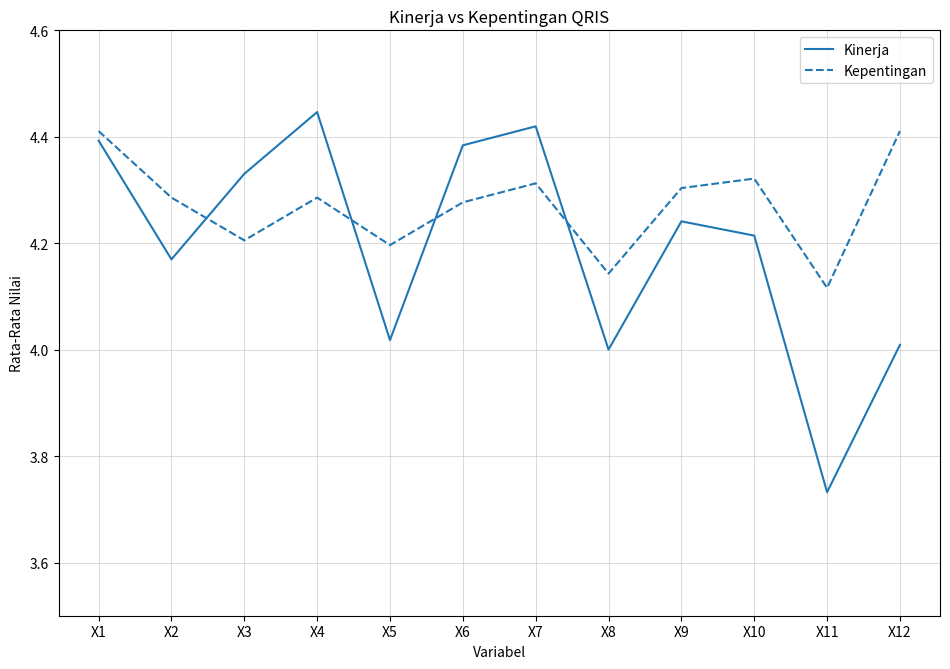

The Kepentingan series shows 4.2 at X3. True or false?

True